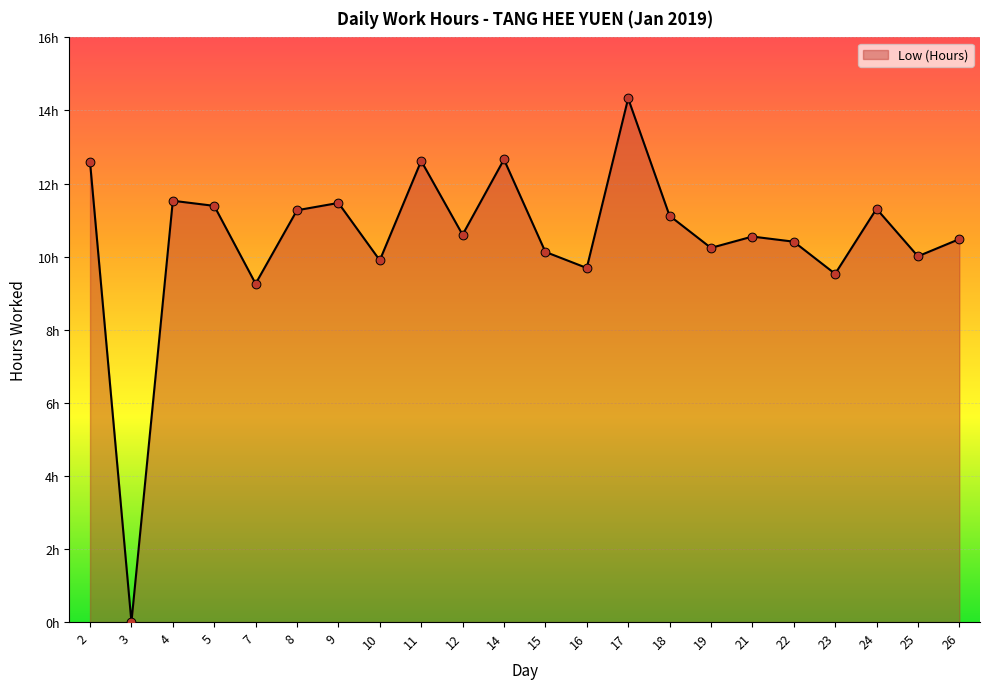

Which has a higher value, 24 or 8?

24